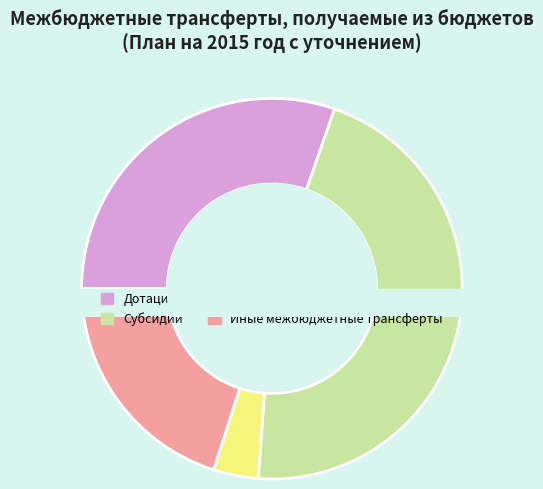

What is the change in value from Дотации to Субвенции?

-5367964.0